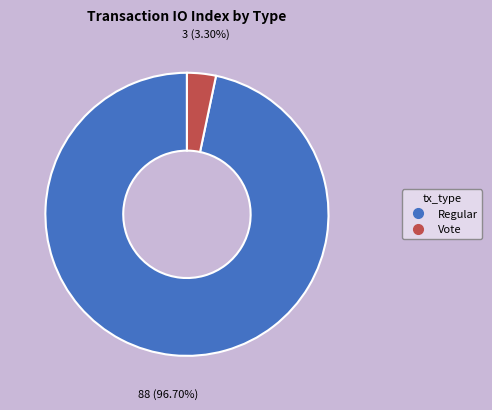

Count the number of slices in the pie.

2